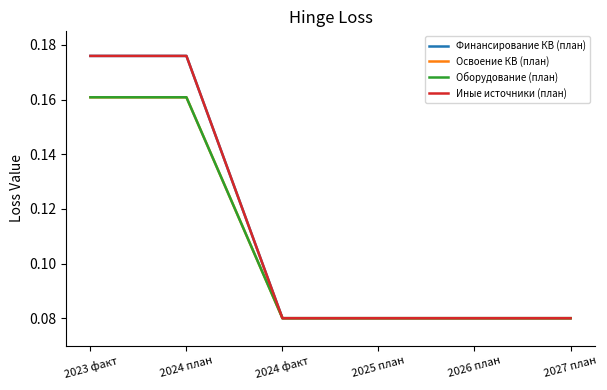

True or false: Оборудование (план) has more than 0 interior local peaks.

False